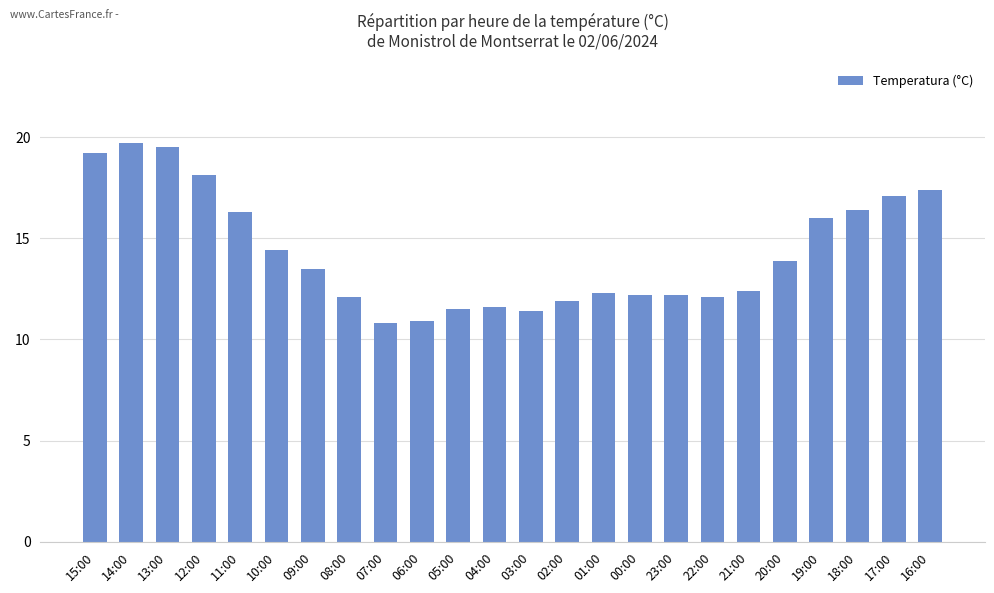

What position from the left is 05:00?

11